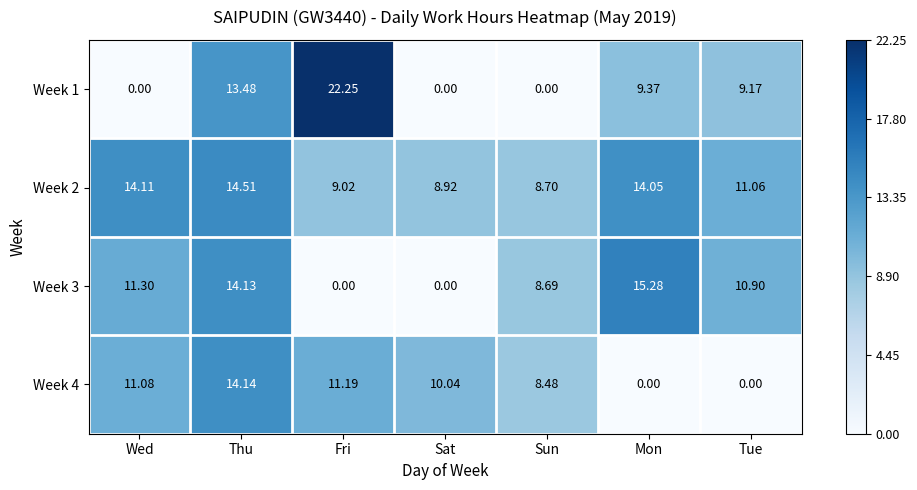

At which label does Week 4 first exceed 10?

Wed